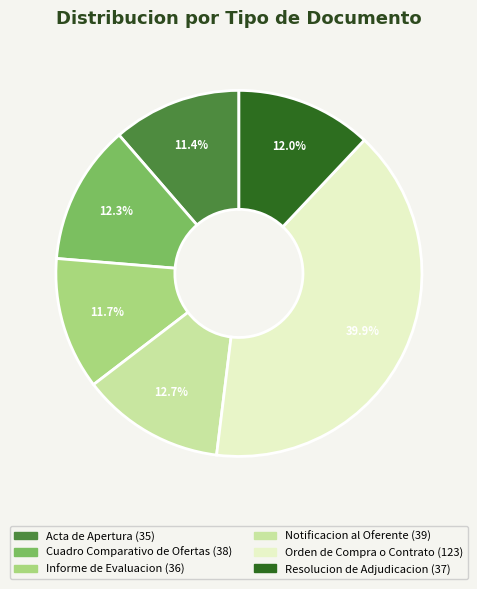

Which category has the biggest portion of the pie?

Orden de Compra o Contrato